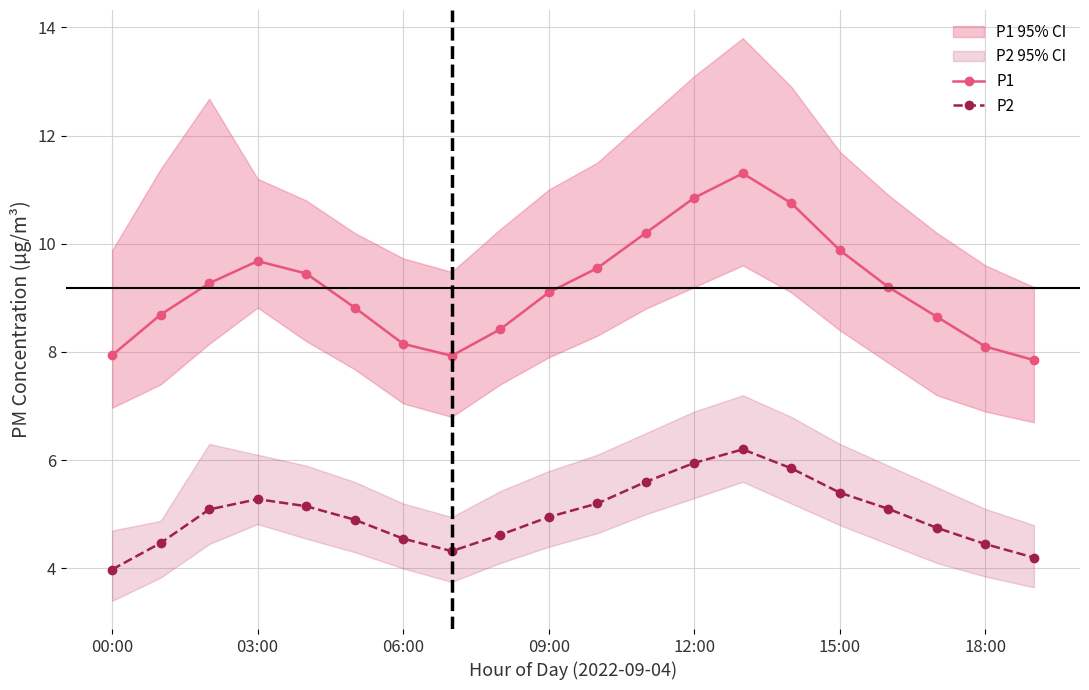

Which series has the largest total across all categories?

P1